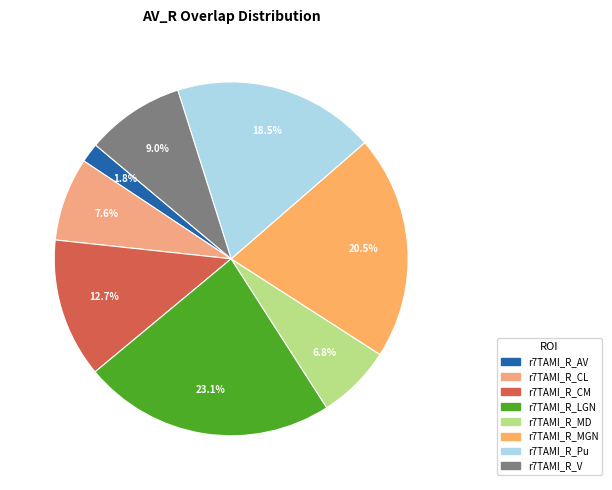

True or false: r7TAMI_R_V accounts for 9% of the total.

True